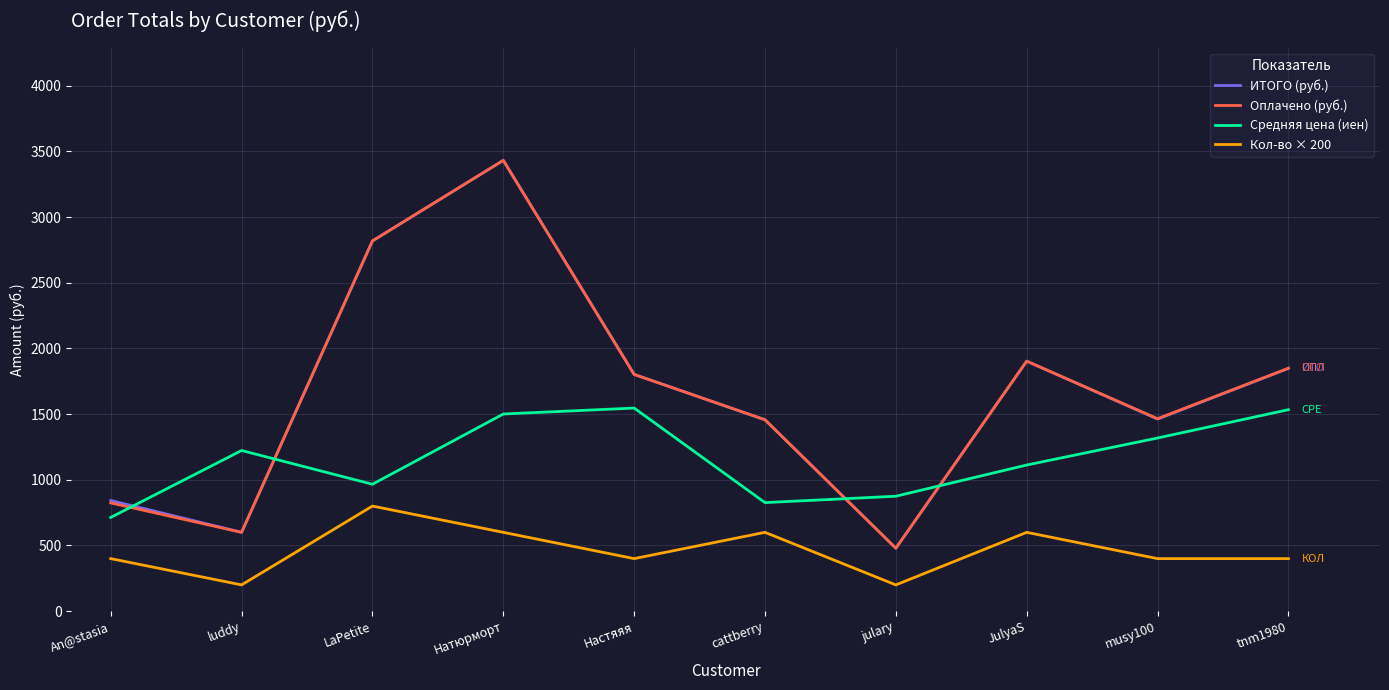

The value of Оплачено (руб.) at An@stasia is 824.0. True or false?

True